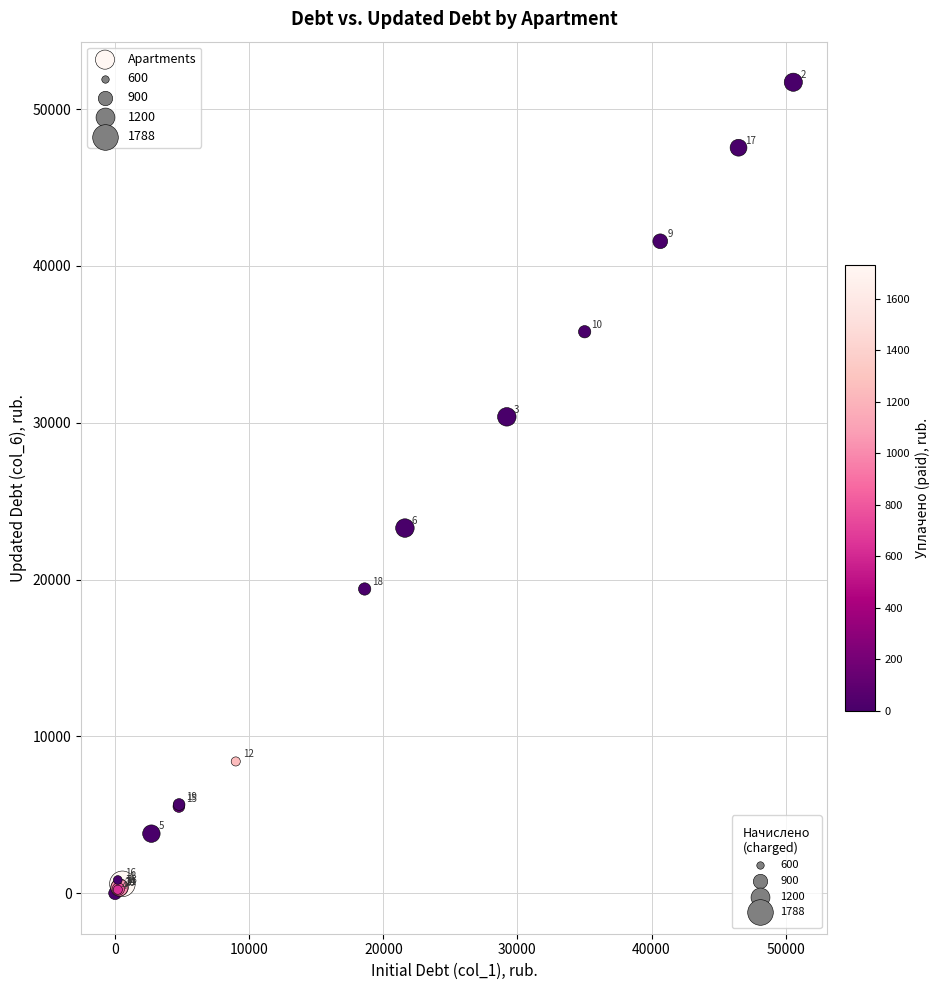

What Y value in the scatter plot is closest to 25858?

23285.3